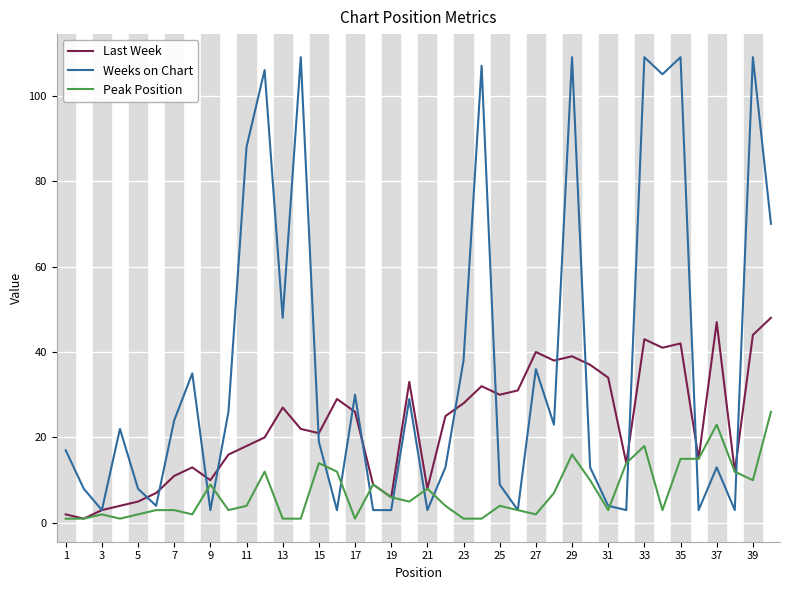

What are all the series names shown in the legend?

Last Week, Weeks on Chart, Peak Position